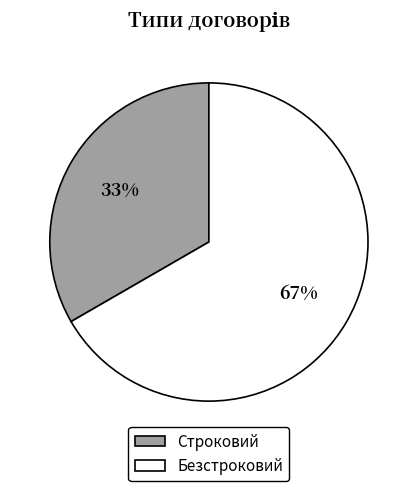

How many segments does this pie chart have?

2